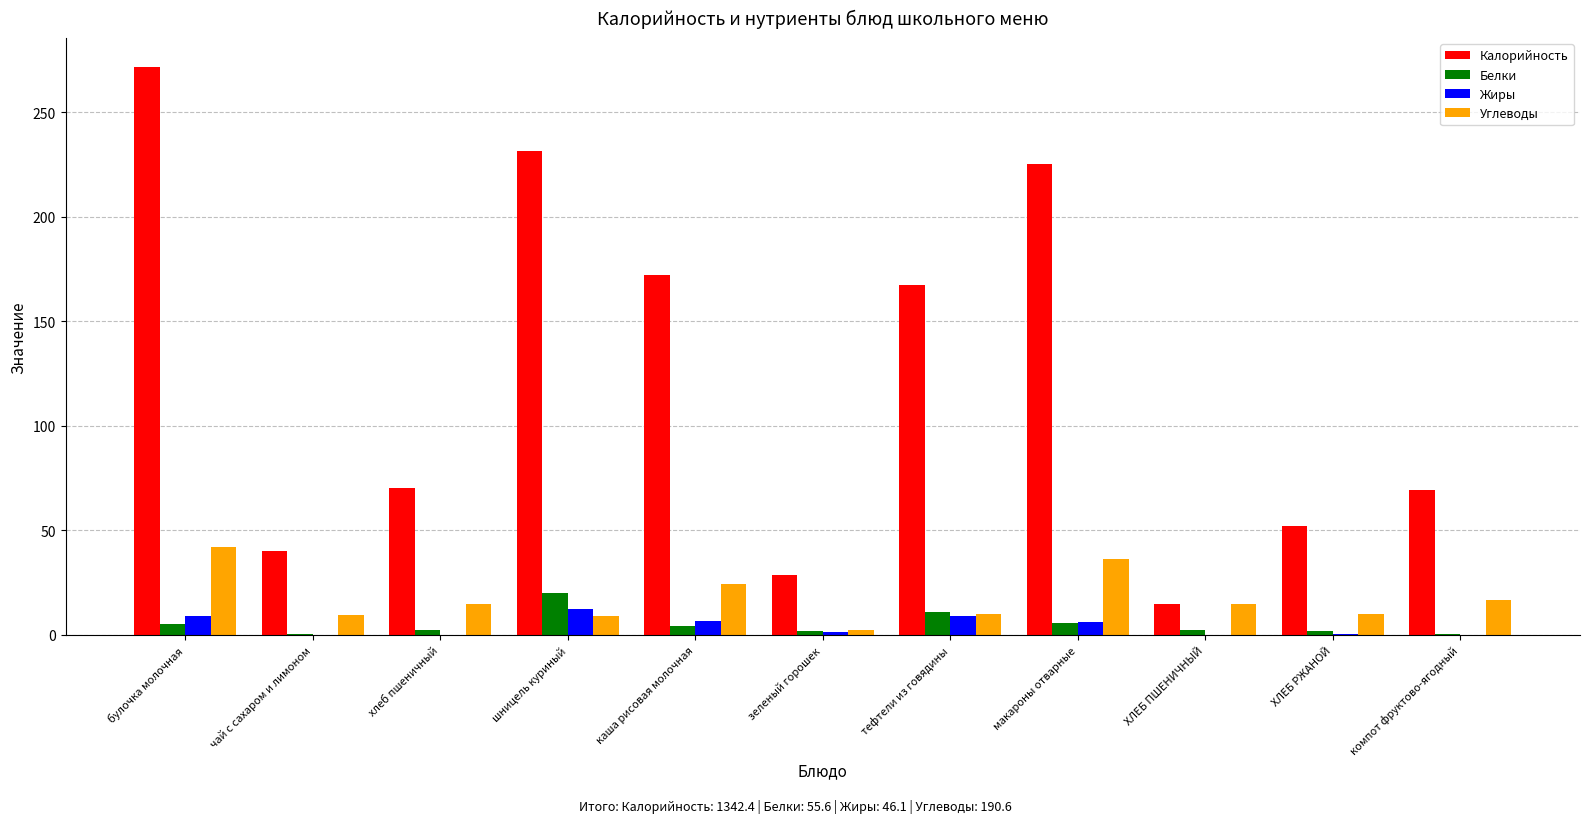

Count the number of data series in this chart.

4